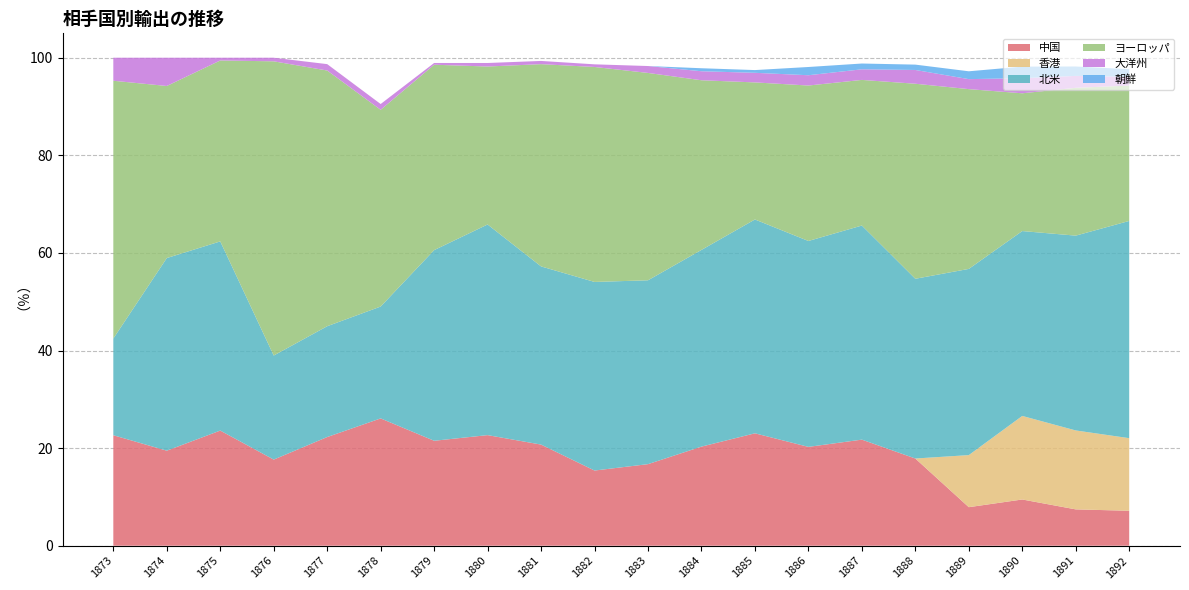

Reading left to right, transcribe all the data shown in this chart.

中国: 22.6	19.5	23.6	17.6	22.3	26.1	21.5	22.7	20.7	15.4	16.7	20.3	23.0	20.3	21.7	17.9	7.9	9.5	7.4	7.2
香港: 0.0	0.0	0.0	0.0	0.0	0.0	0.0	0.0	0.0	0.0	0.0	0.0	0.0	0.0	0.0	0.0	10.7	17.1	16.2	14.9
北米: 19.8	39.5	38.8	21.3	22.7	22.9	39.1	43.2	36.5	38.6	37.7	40.3	43.8	42.2	43.9	36.8	38.2	37.9	39.9	44.5
ヨーロッパ: 52.8	35.3	37.1	60.3	52.4	40.3	38.0	32.4	41.4	44.1	42.5	34.8	28.1	31.9	29.8	40.0	36.8	28.2	30.3	27.7
大洋州: 4.7	5.8	0.6	0.7	1.3	1.2	0.4	0.7	0.7	0.5	1.4	1.8	2.0	2.1	2.2	2.8	2.0	3.1	2.4	1.8
朝鮮: 0.0	0.0	0.0	0.0	0.0	0.0	0.0	0.0	0.0	0.0	0.0	0.6	0.6	1.7	1.2	1.1	1.6	2.4	1.9	1.6